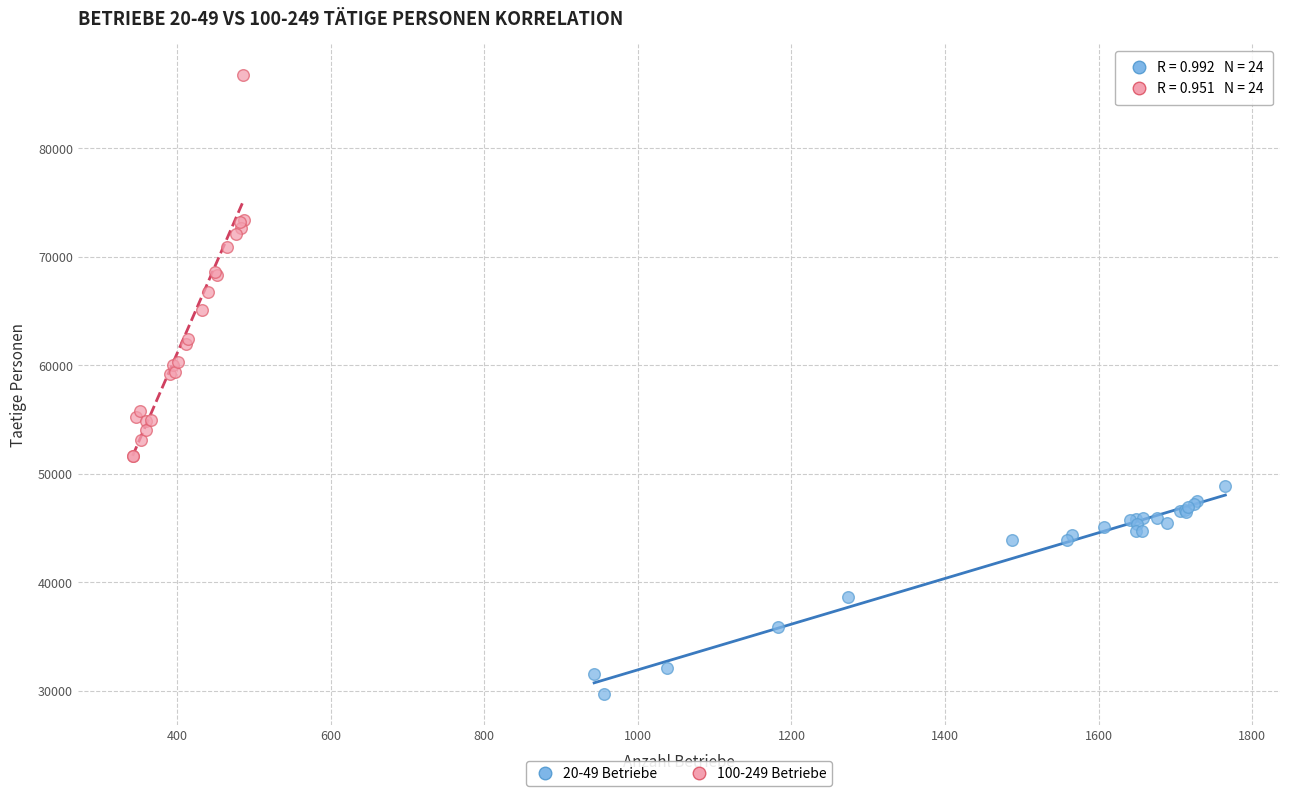

Which series has the widest spread of Y values?

100-249 Betriebe